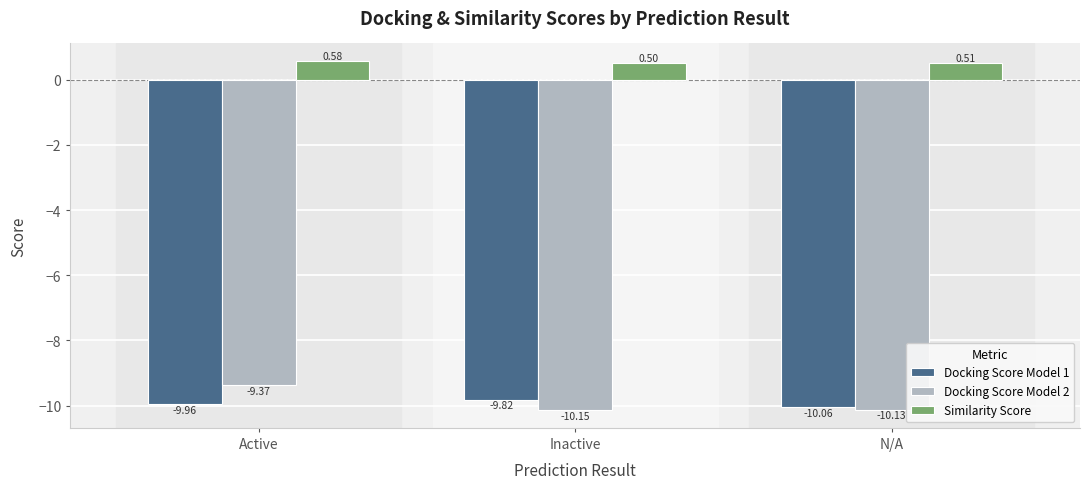

What position from the right is Active?

3